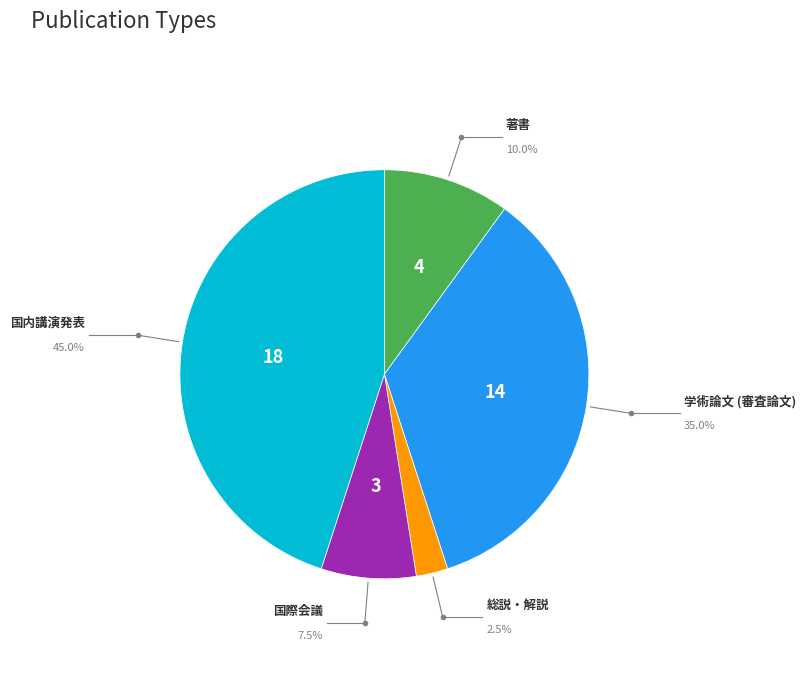

Which slice is the largest?

国内講演発表